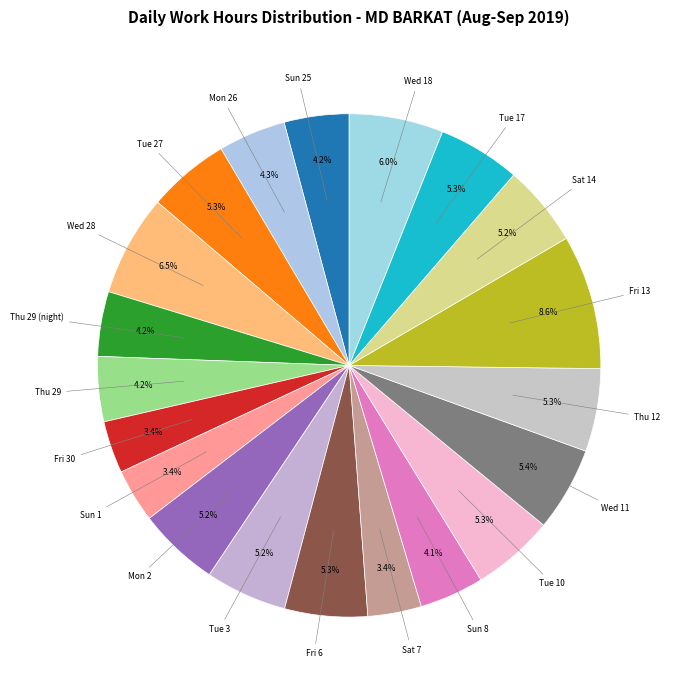

Which slice is the smallest?

Fri 30